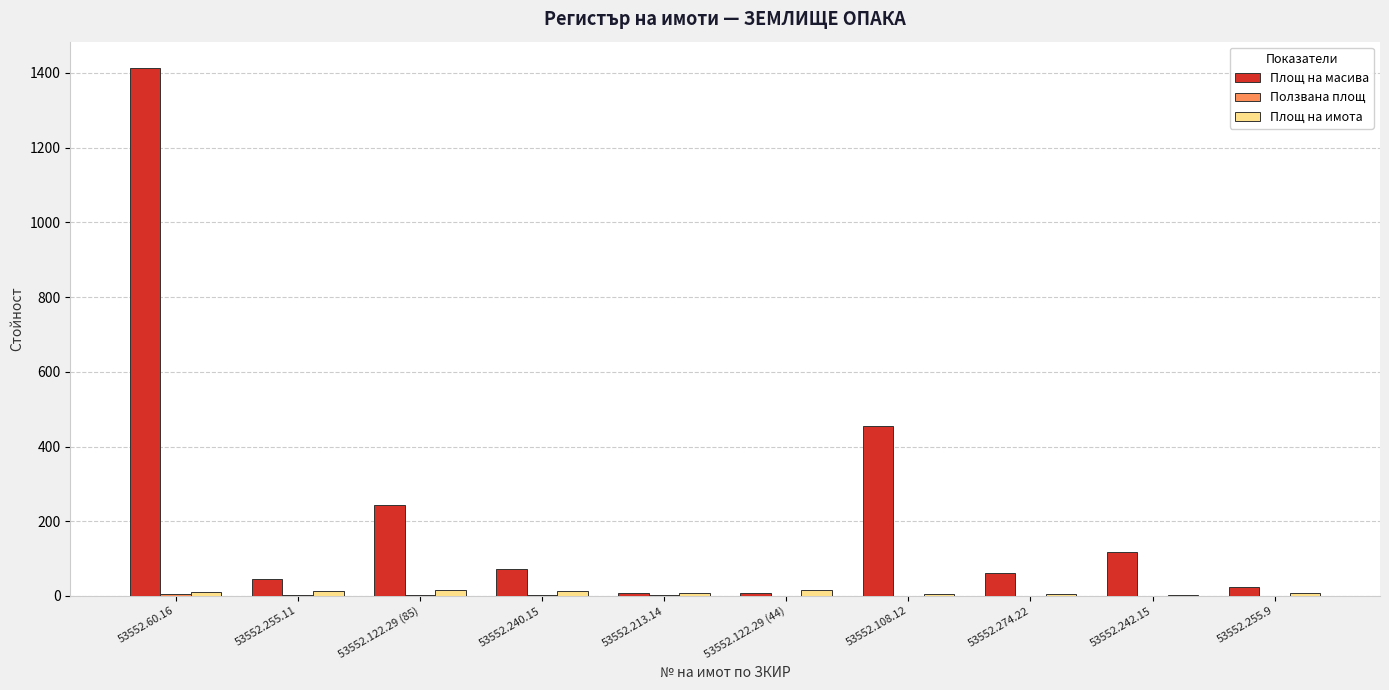

Does the chart contain stacked bars?

No